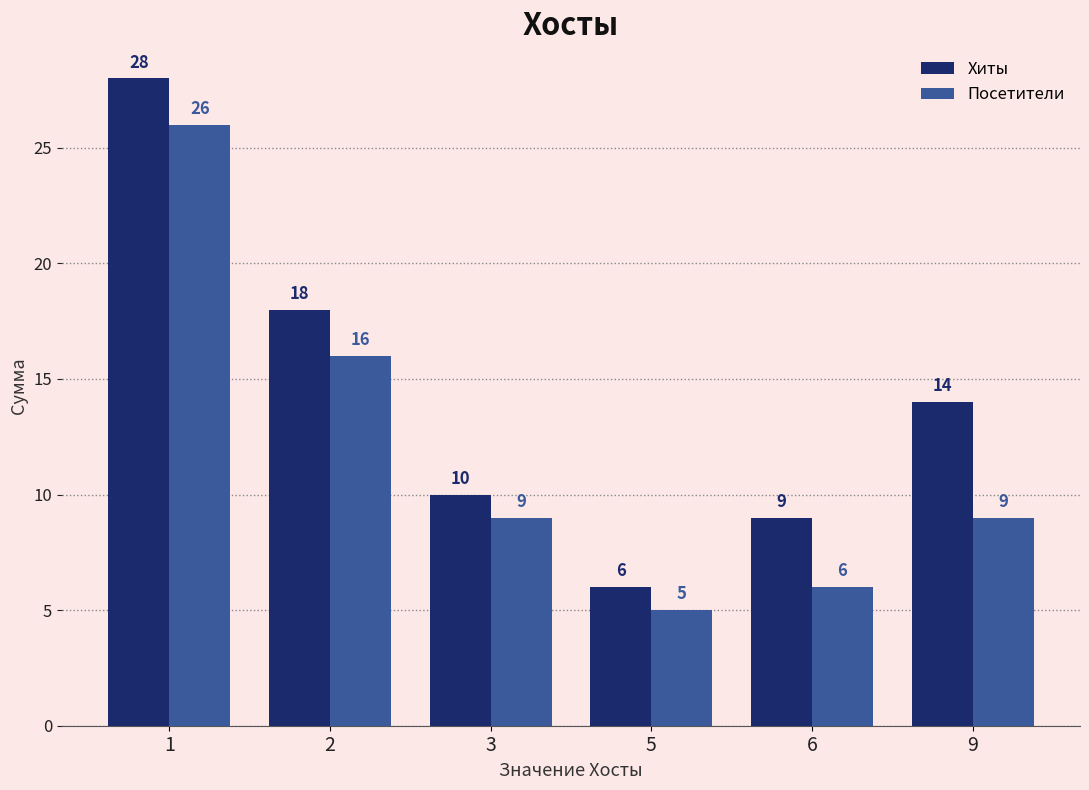

Are the bars horizontal?

No